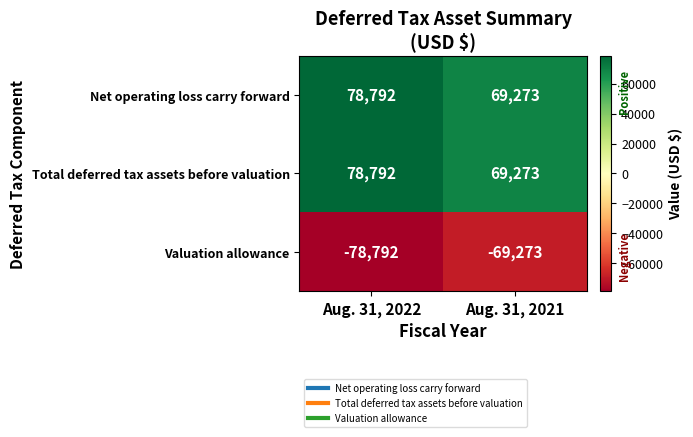

Rank the categories by Total deferred tax assets before valuation value from lowest to highest.

Aug. 31, 2021, Aug. 31, 2022